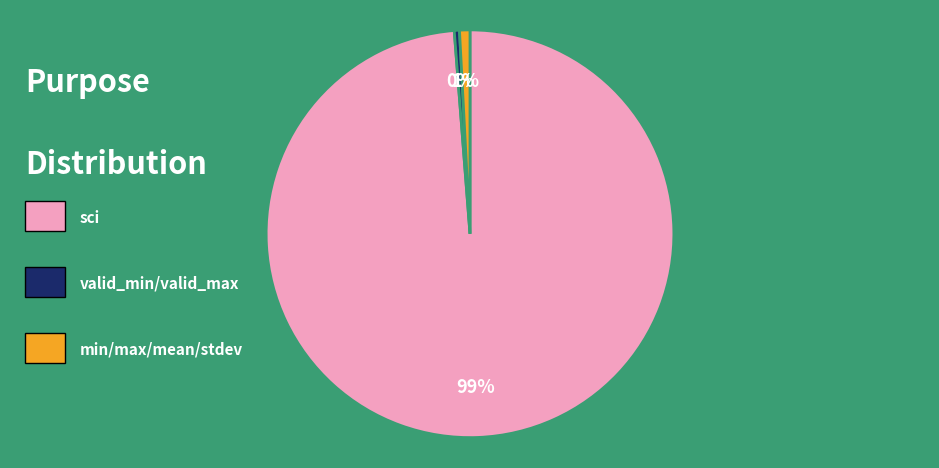

To the nearest percent, what is the average slice percentage?

33%